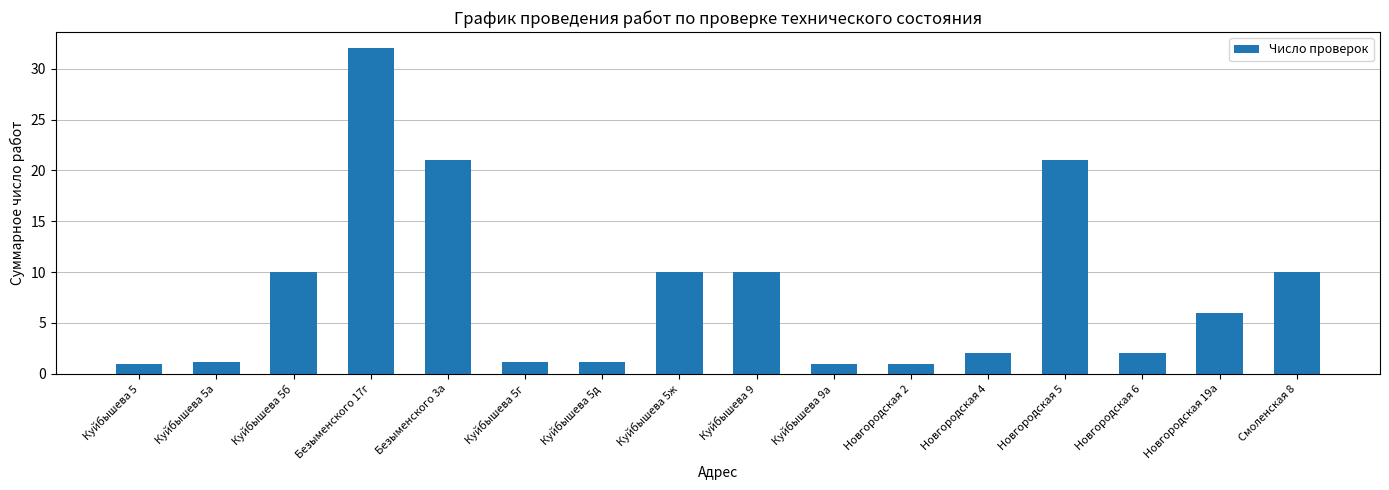

Count the number of categories in the chart.

16